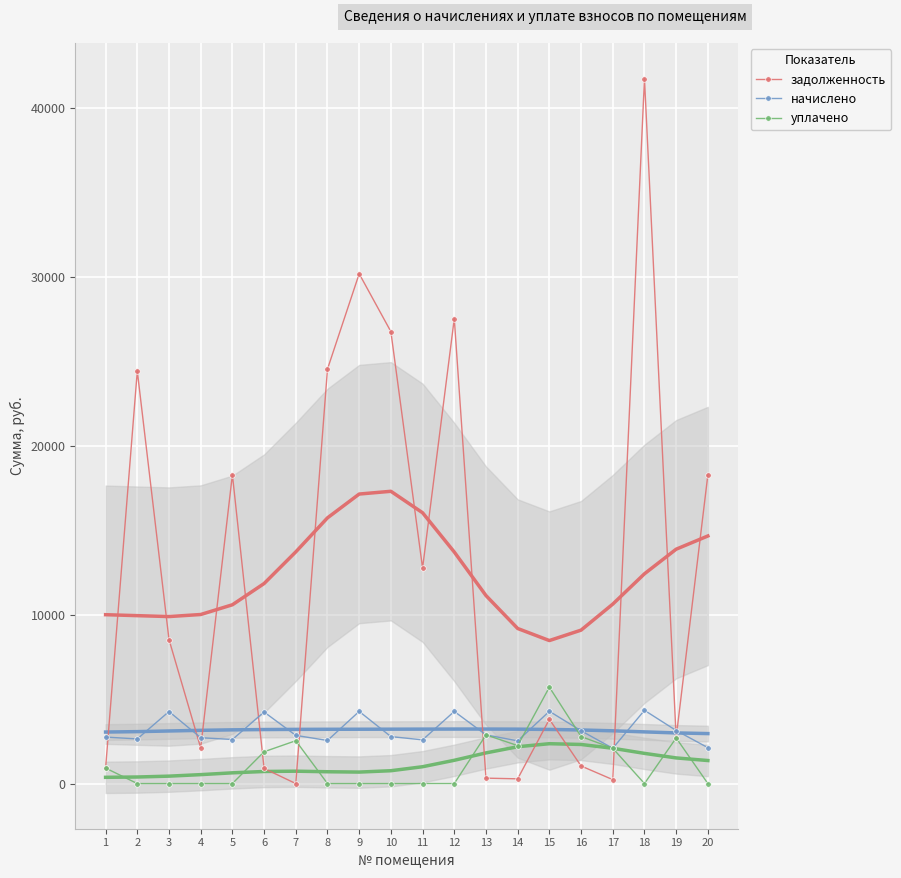

What is the difference between the maximum and minimum values in the задолженность series?

41711.3